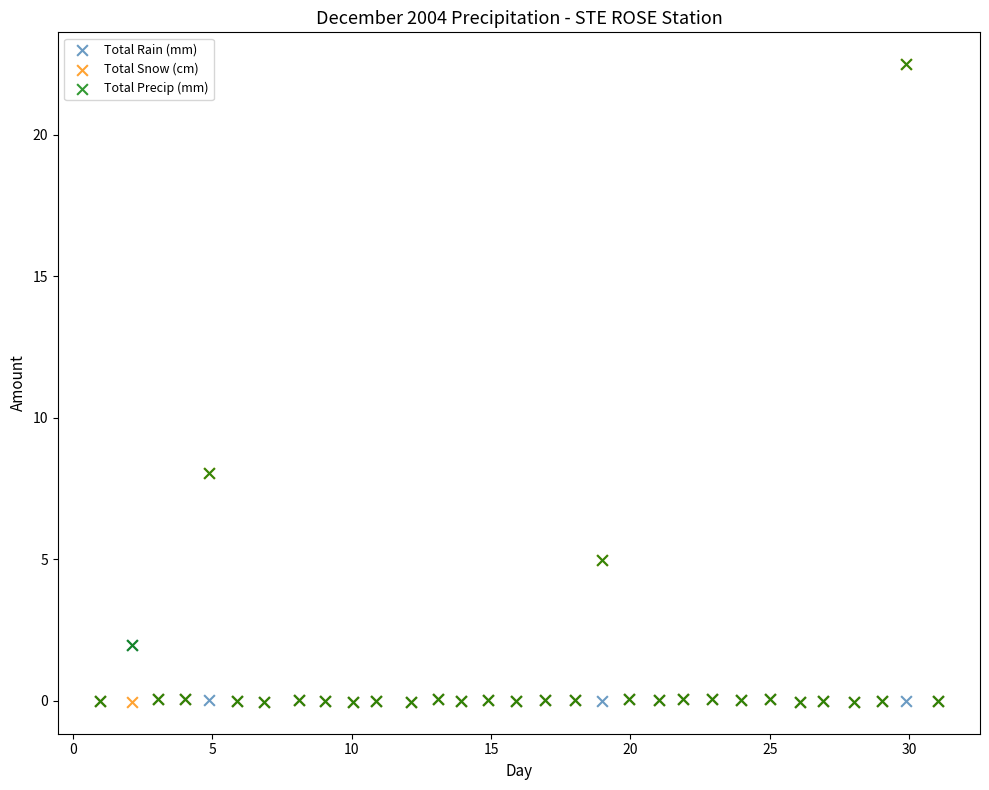

What are all the series names shown in the legend?

Total Rain (mm), Total Snow (cm), Total Precip (mm)